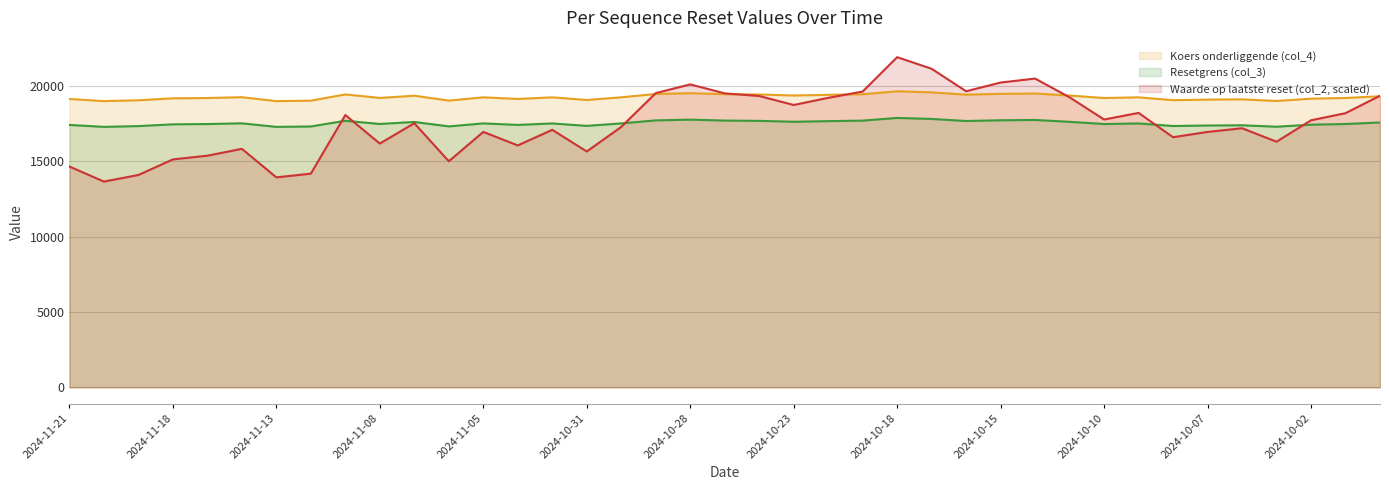

What position from the right is 2024-11-06?

28